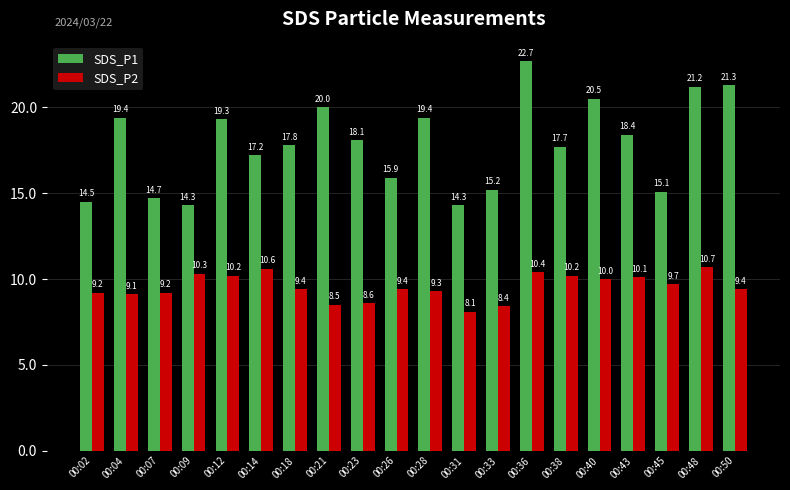

Which series has the widest spread of values?

SDS_P1